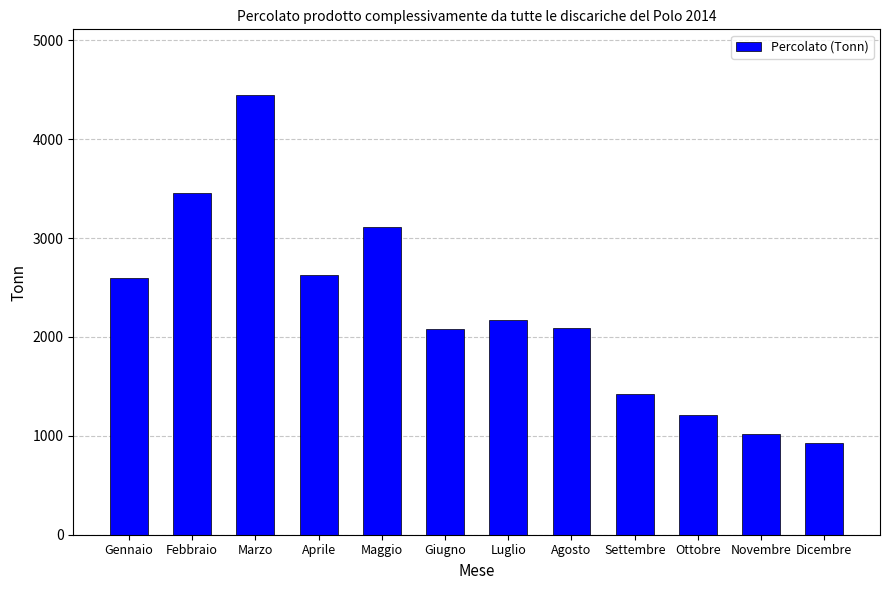

Are the bars grouped side by side (vs. stacked)?

No